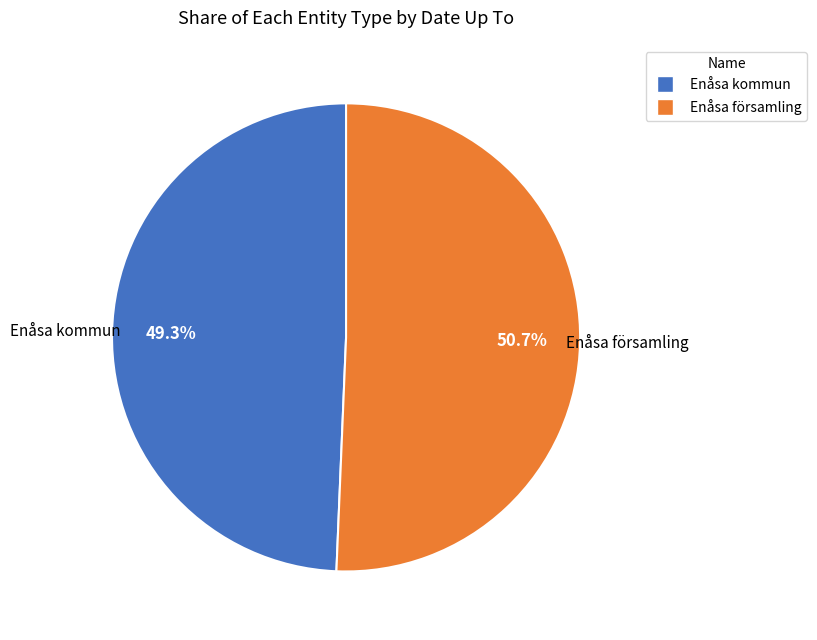

What is the ratio of the value at Enåsa församling to the value at Enåsa kommun?

1.0